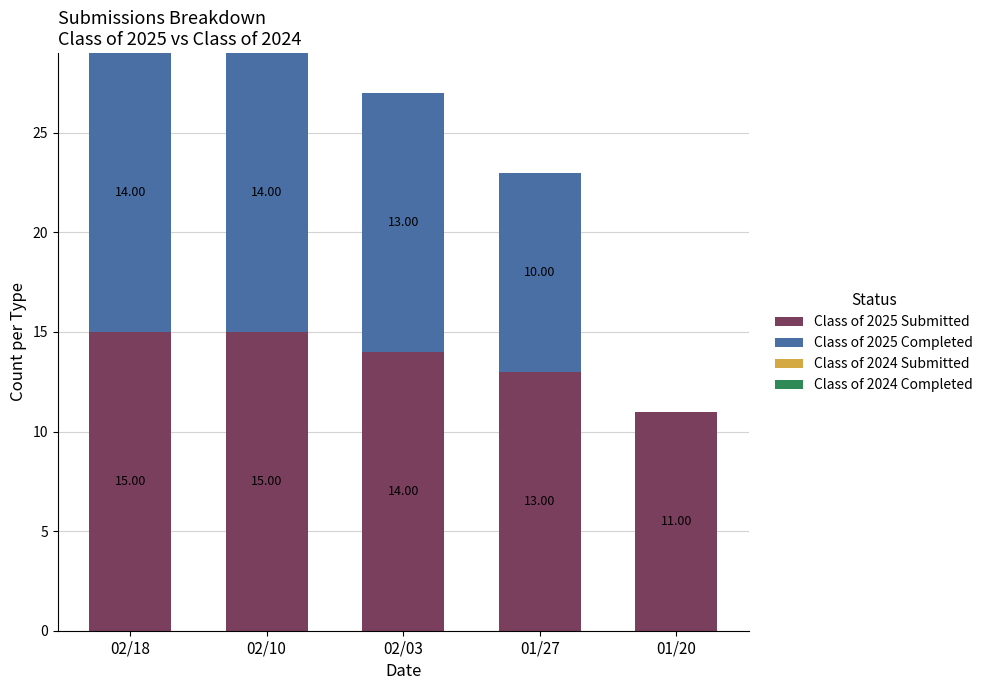

What is the sum of the Class of 2025 Submitted values at 02/03 and 02/18?

29